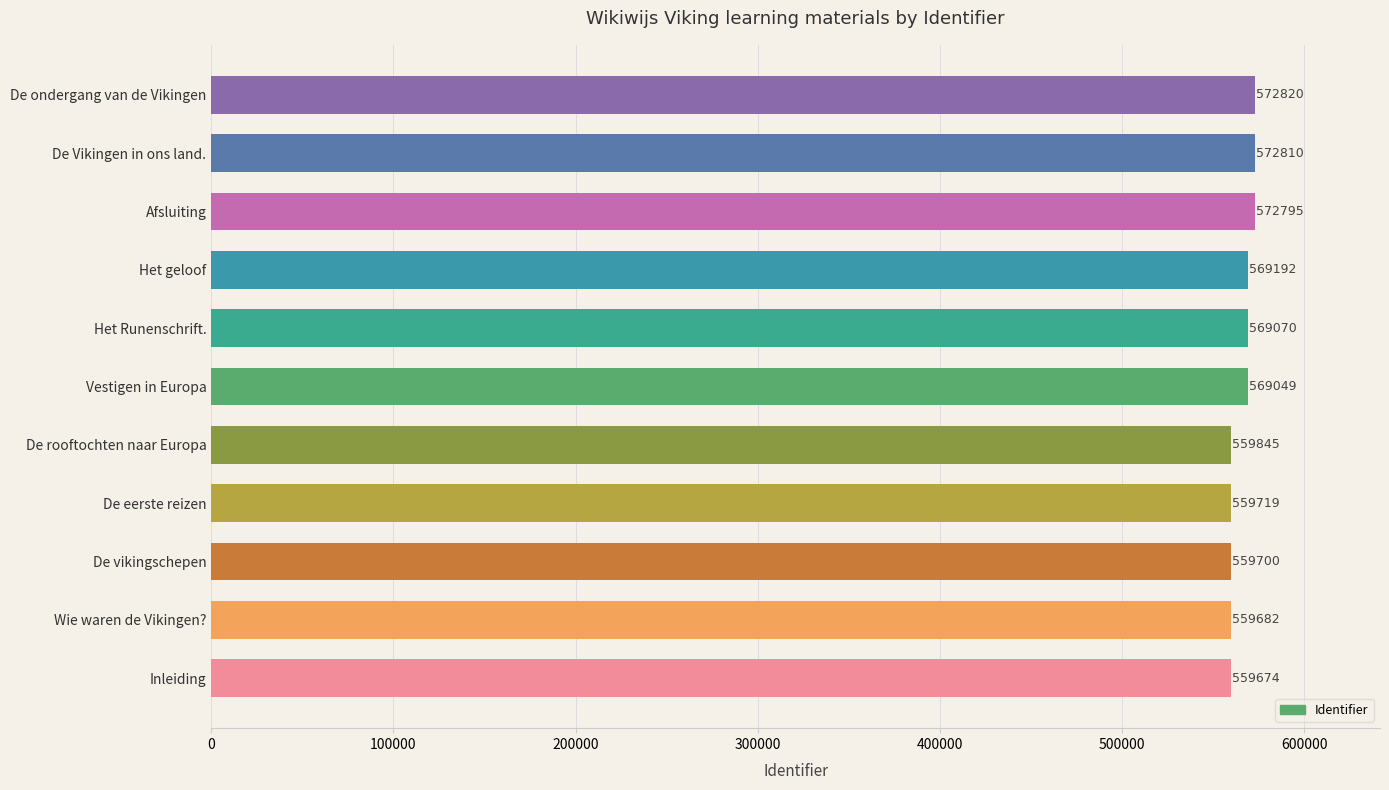

Rank the categories by value from lowest to highest.

Inleiding, Wie waren de Vikingen?, De vikingschepen, De eerste reizen, De rooftochten naar Europa, Vestigen in Europa, Het Runenschrift., Het geloof, Afsluiting, De Vikingen in ons land., De ondergang van de Vikingen